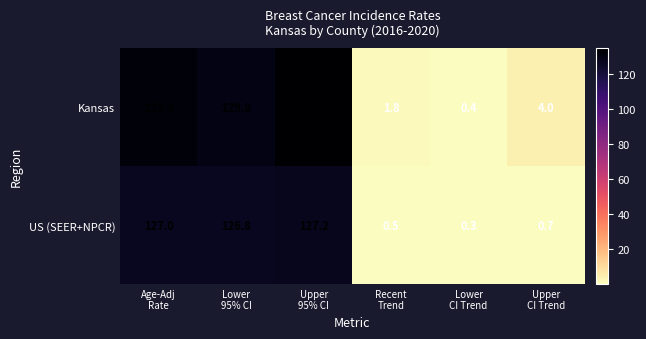

Which series has the largest range (max minus min)?

Kansas